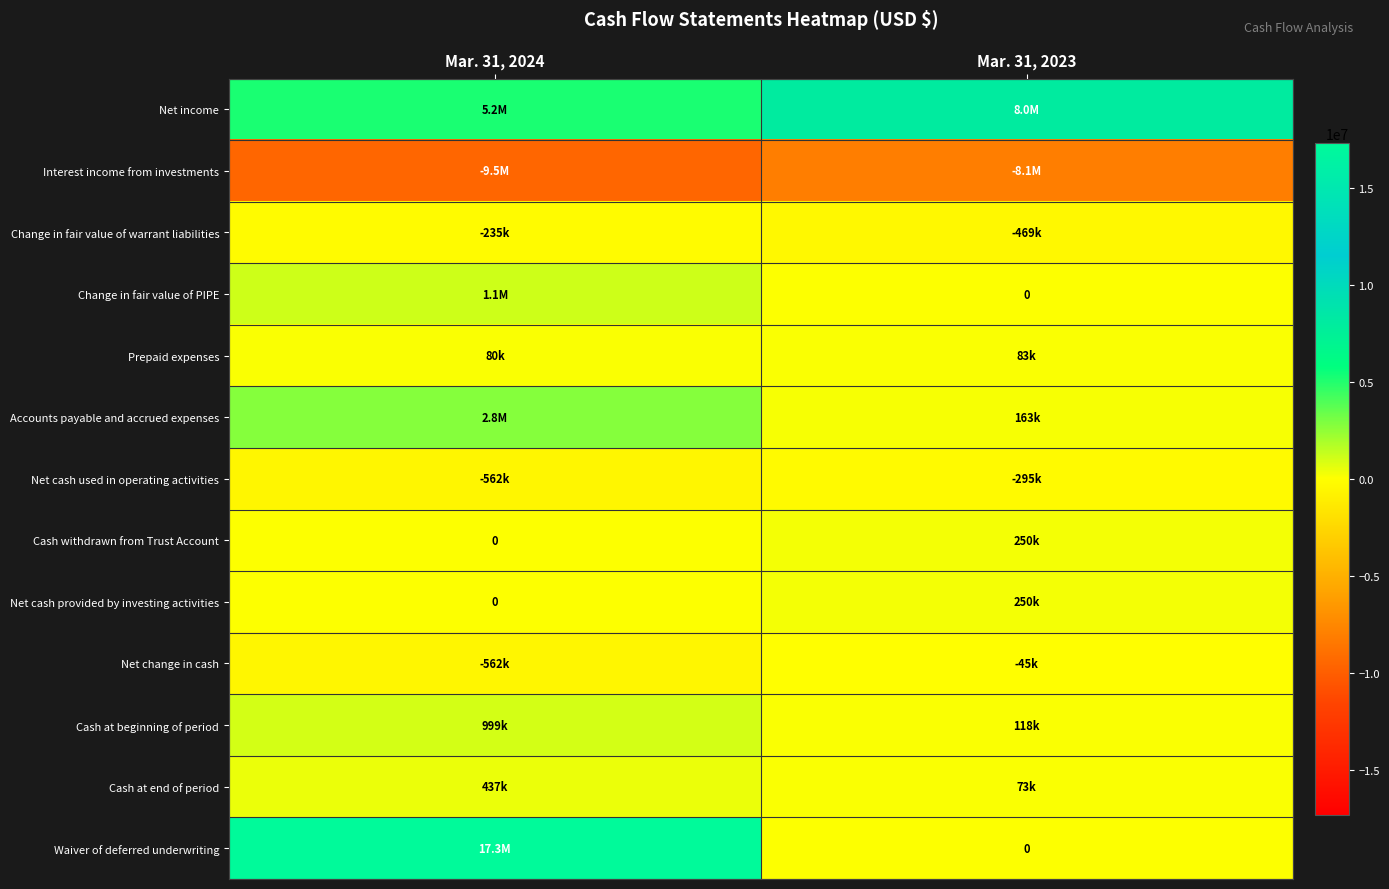

What is the difference between the Net cash used in operating activities values at Mar. 31, 2023 and Mar. 31, 2024?

266813